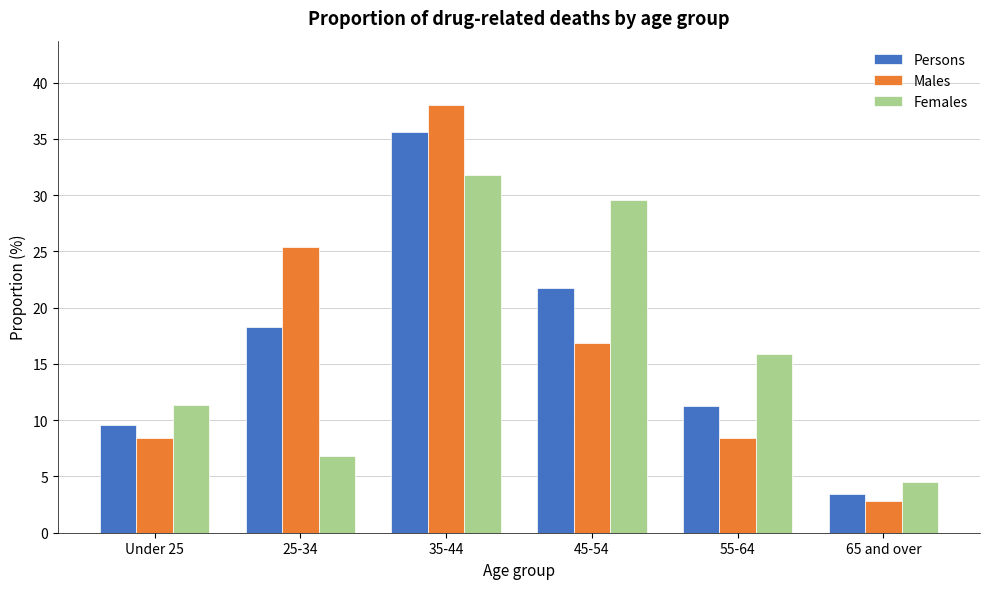

Reading left to right, what are all the values shown in this chart?

Persons: Under 25=9.6	25-34=18.3	35-44=35.7	45-54=21.7	55-64=11.3	65 and over=3.5
Males: Under 25=8.5	25-34=25.4	35-44=38.0	45-54=16.9	55-64=8.5	65 and over=2.8
Females: Under 25=11.4	25-34=6.8	35-44=31.8	45-54=29.5	55-64=15.9	65 and over=4.5